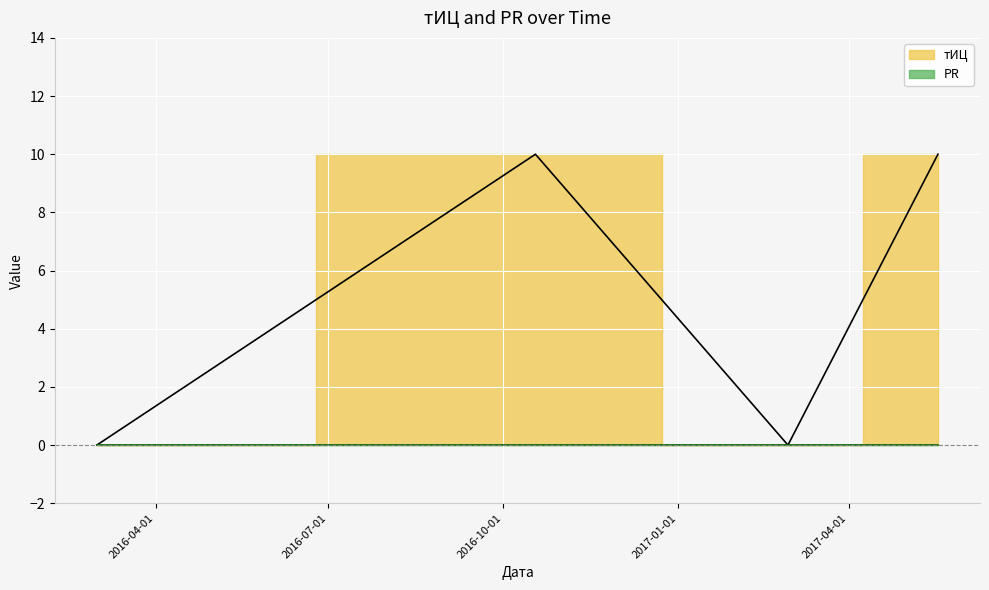

How many lines are shown in the chart?

1